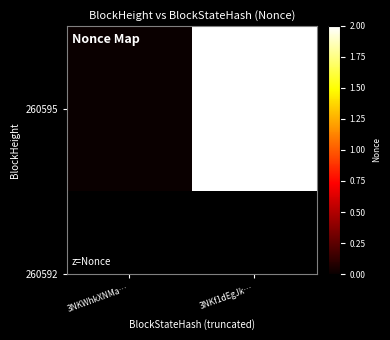

What is the sum of all values?

2